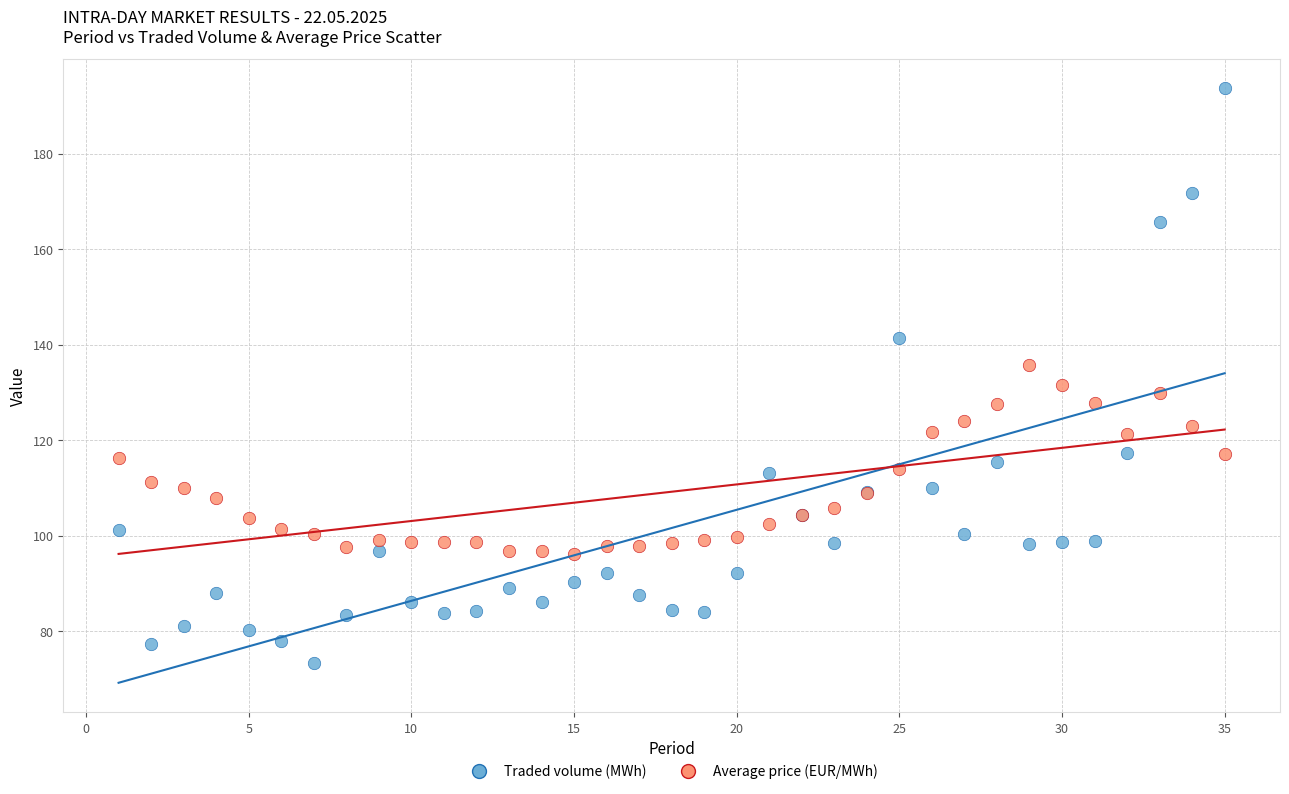

Which series reaches the maximum Y coordinate?

Traded volume (MWh)